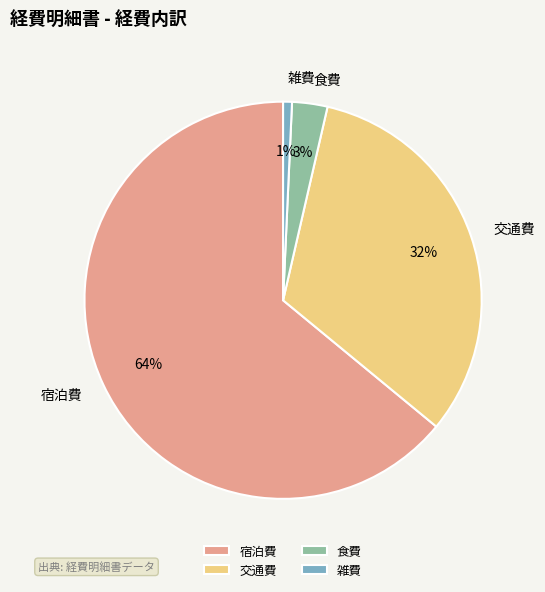

Which slice is the largest?

宿泊費